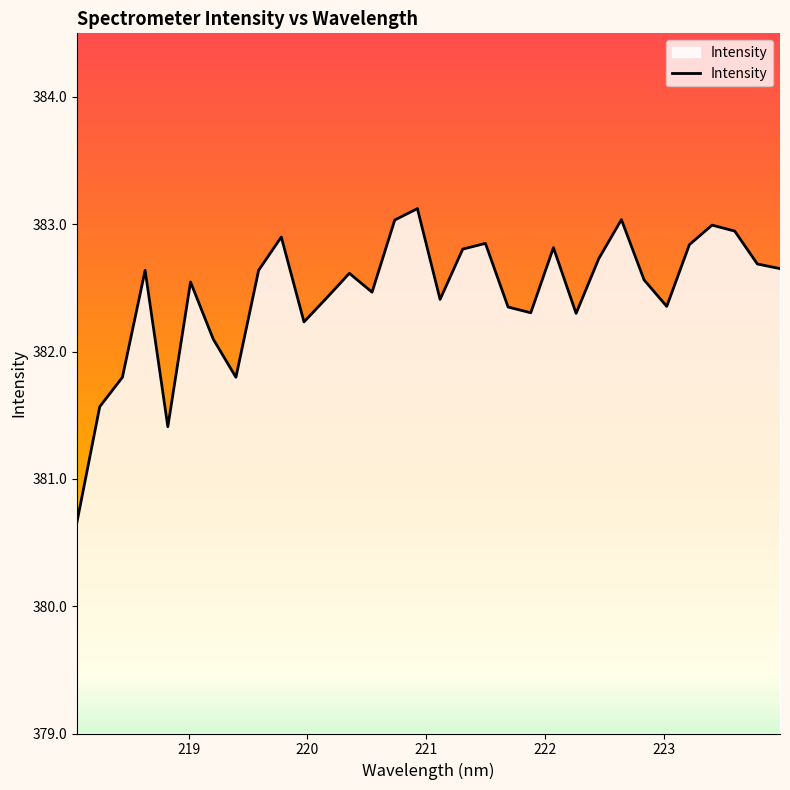

What is the difference between the maximum and minimum values?

2.5